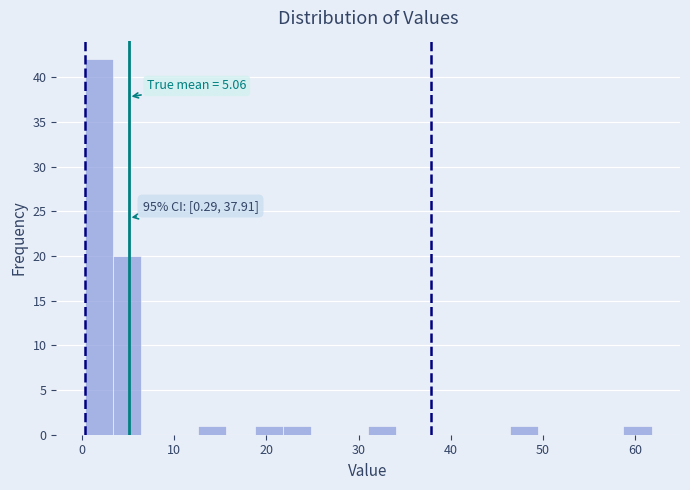

Read against the x-axis, roughly where is the centre of the tallest bar?

2